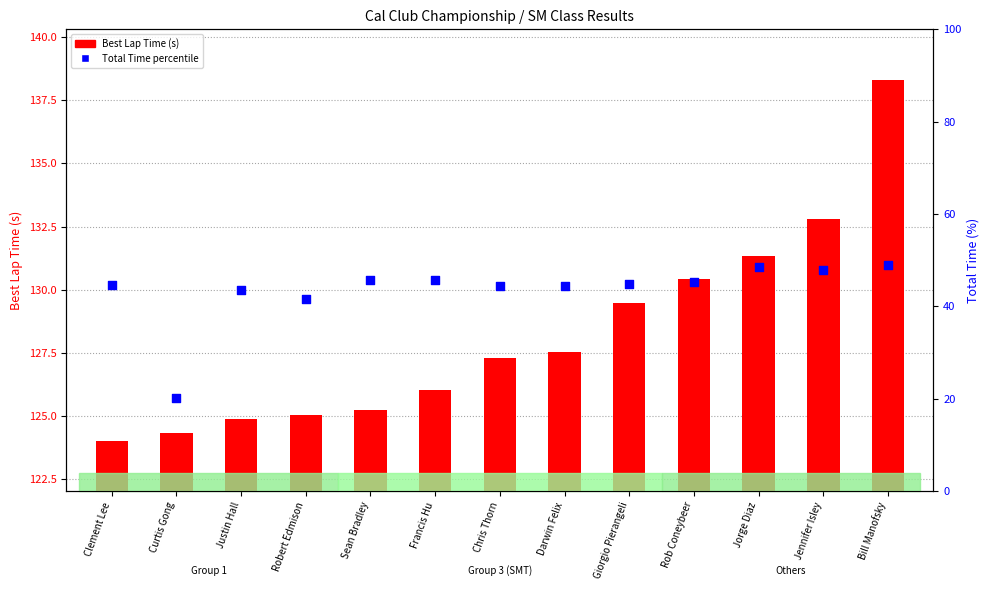

Which series has the widest spread of Y values?

Total Time percentile